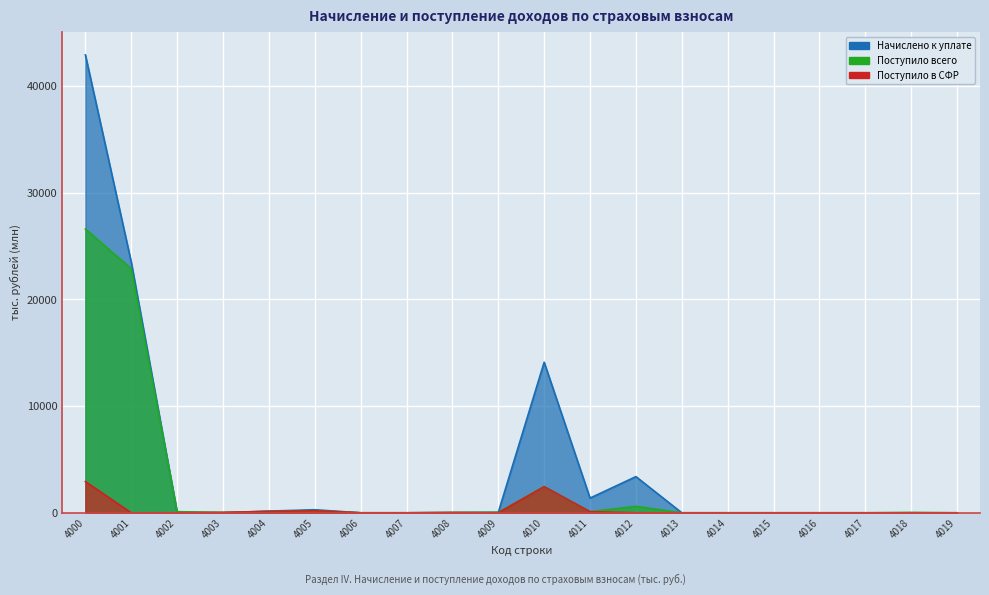

The Начислено к уплате series shows 0.0 at 4017. True or false?

True